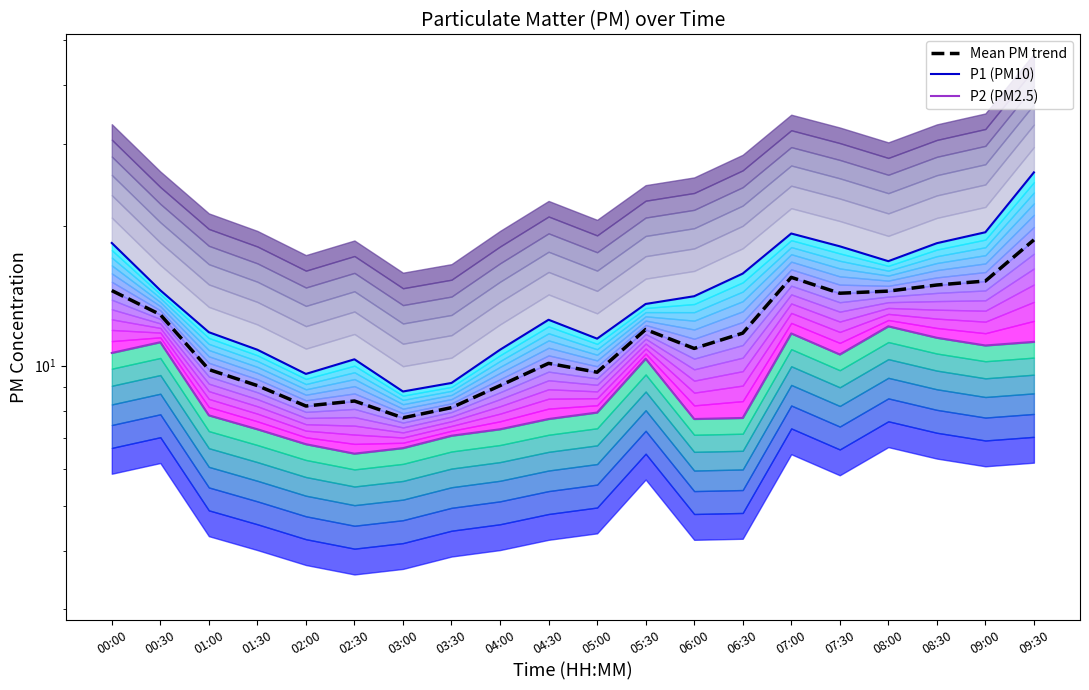

Reading left to right, transcribe all the data shown in this chart.

P1 (PM10): 18.4	14.5	11.8	10.8	9.6	10.3	8.8	9.2	10.8	12.6	11.4	13.6	14.1	15.8	19.2	18.1	16.8	18.3	19.4	26.0
P2 (PM2.5): 10.7	11.2	7.8	7.3	6.8	6.5	6.7	7.1	7.3	7.7	7.9	10.3	7.7	7.7	11.7	10.6	12.2	11.5	11.1	11.2
Mean PM trend: 14.5	12.9	9.8	9.1	8.2	8.4	7.7	8.1	9.1	10.1	9.7	12.0	10.9	11.7	15.5	14.3	14.5	14.9	15.2	18.6